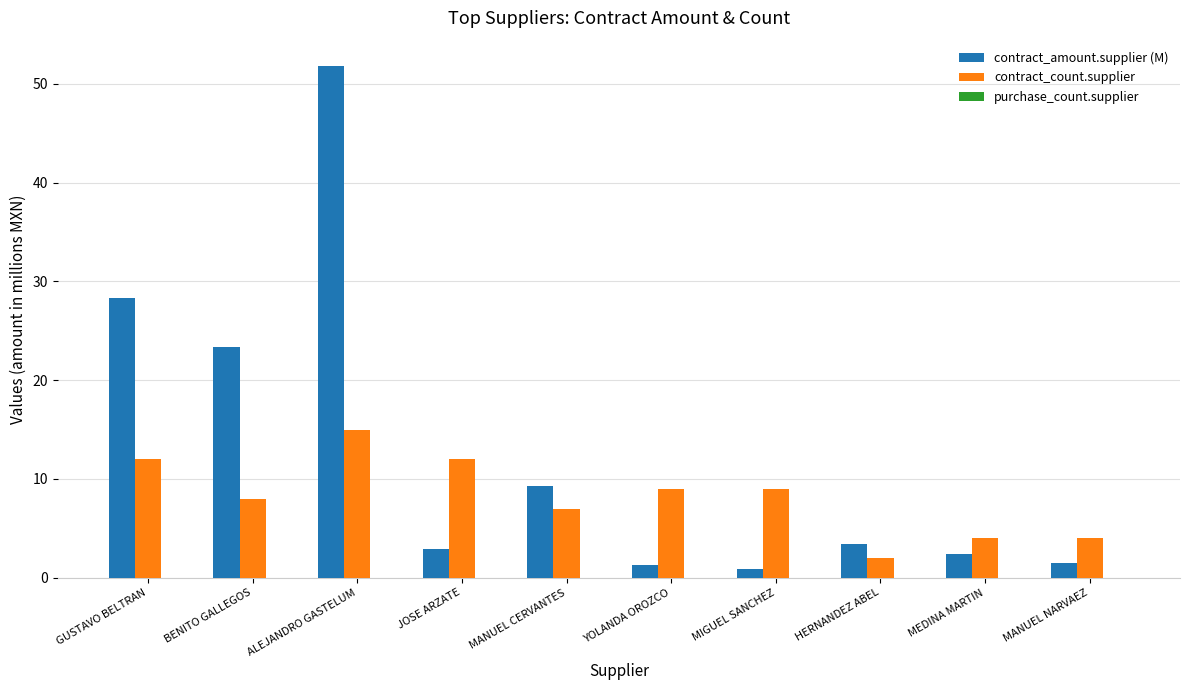

What is the total value across all series at MANUEL NARVAEZ?

5.4